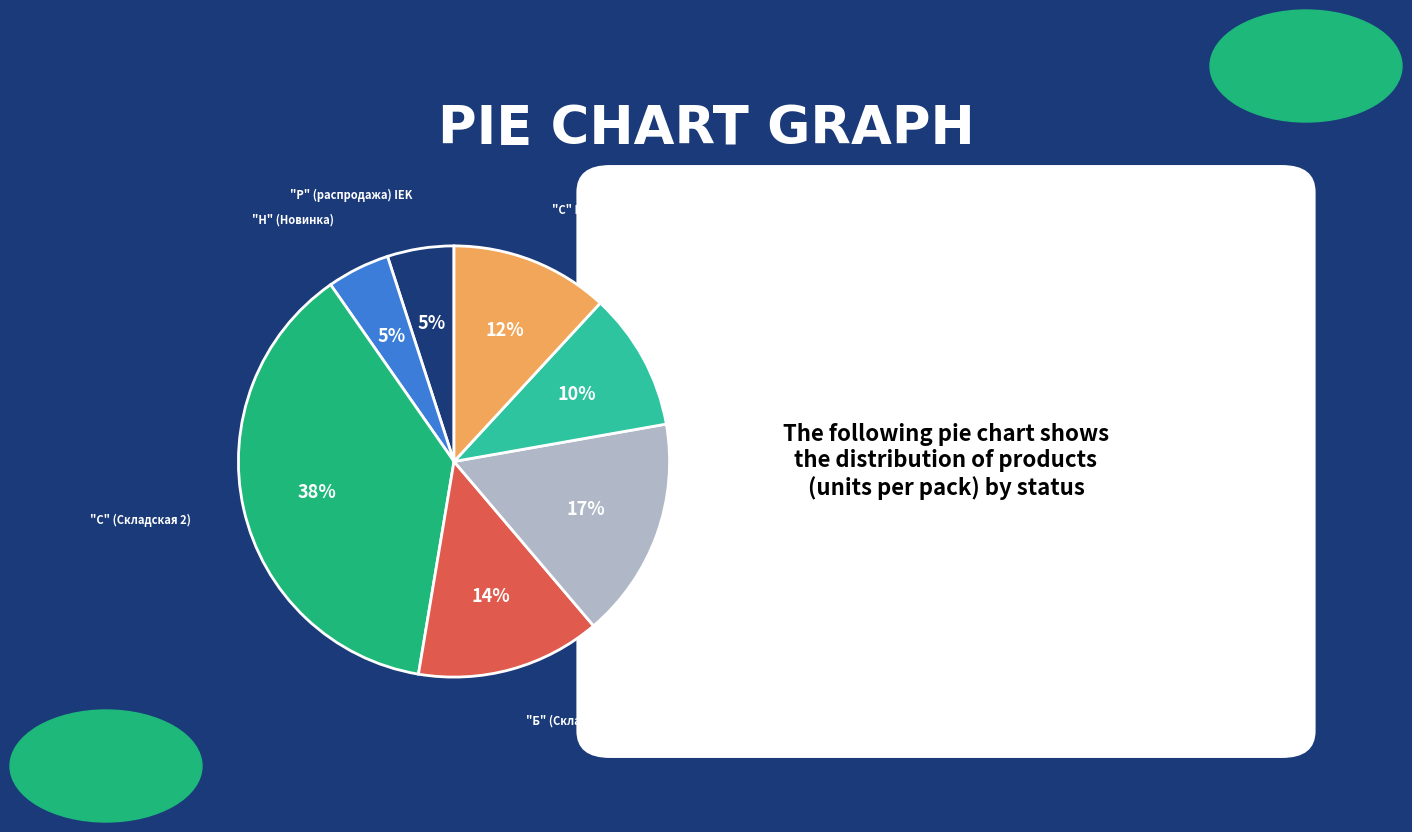

Is there any slice that represents more than half of the pie?

No